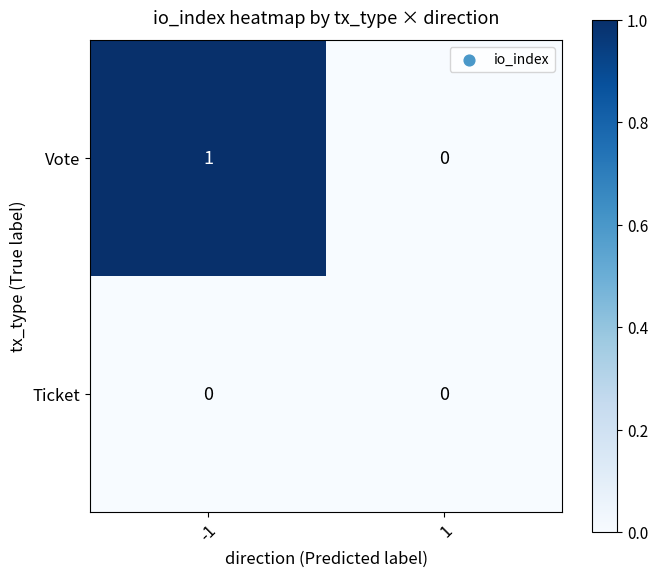

True or false: Vote has a value of 0 at -1.

False